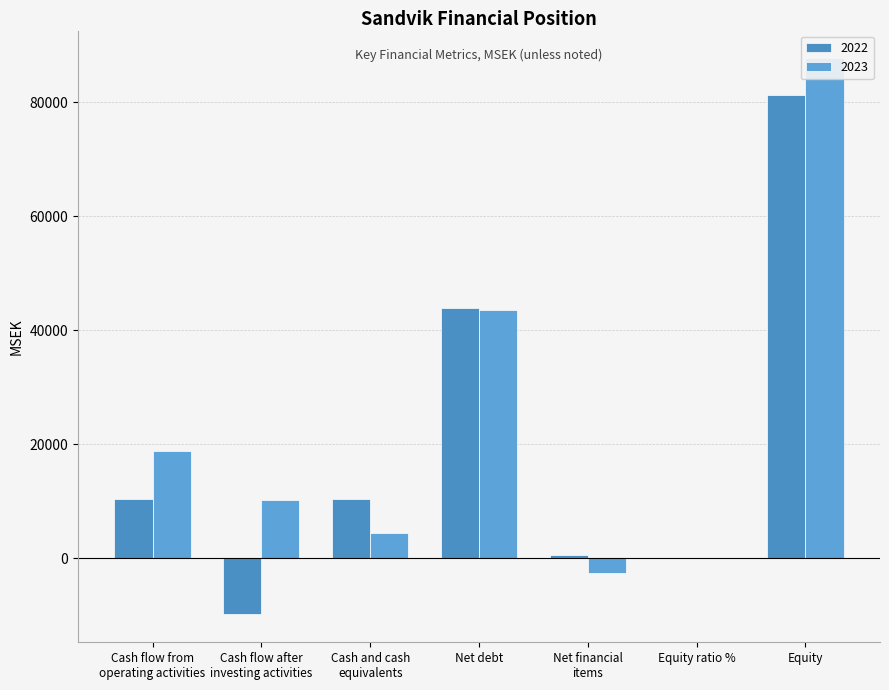

How many series are shown in this chart?

2